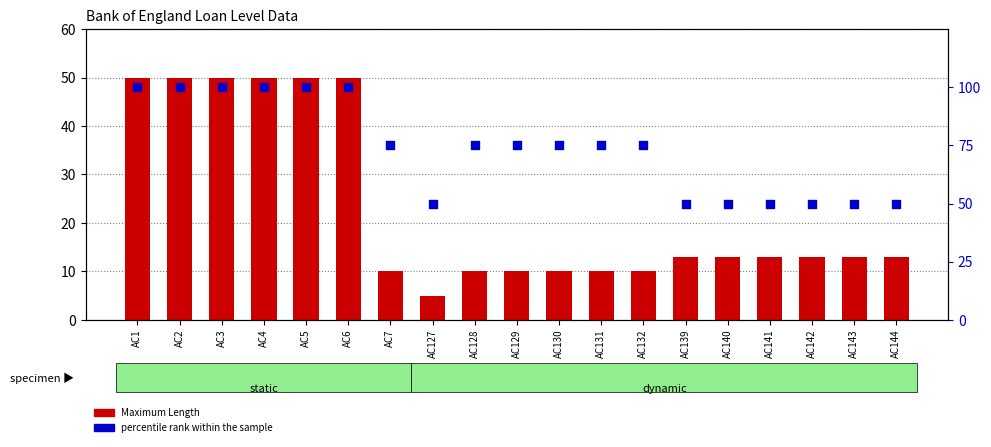

What are all the series names shown in the legend?

Maximum Length, percentile rank within the sample